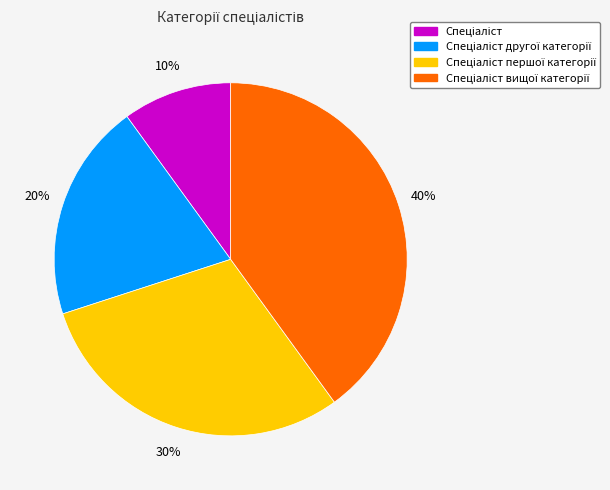

Does any single category account for the majority?

No